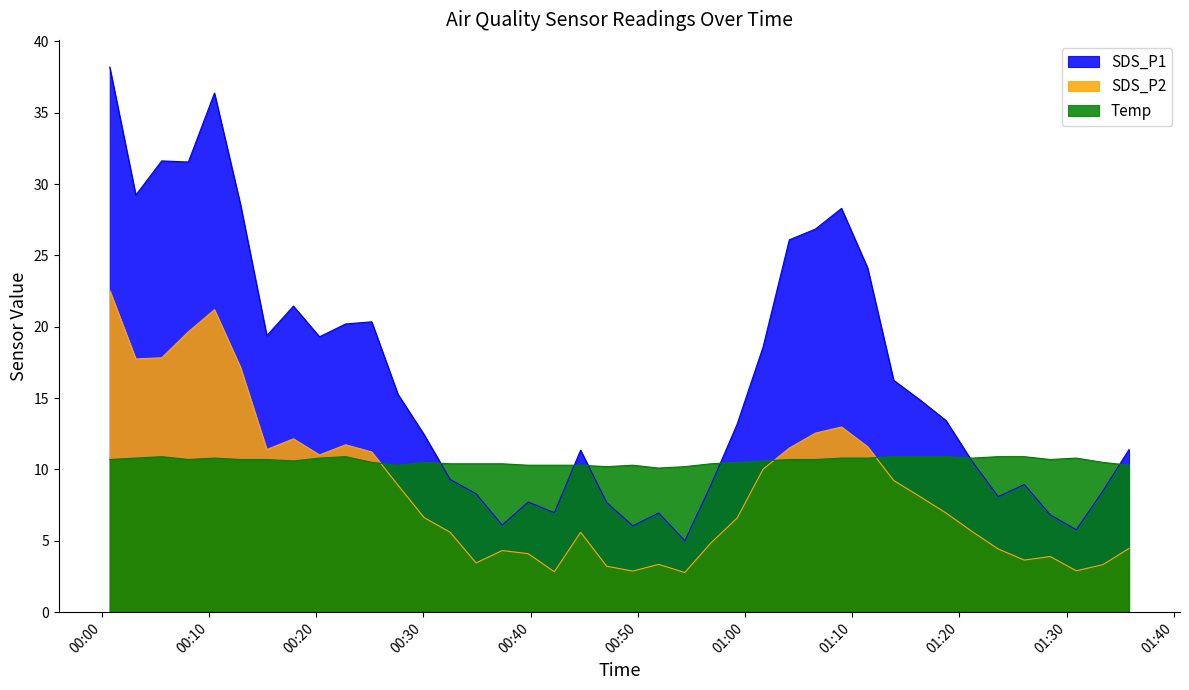

Which series has the largest total across all categories?

SDS_P1